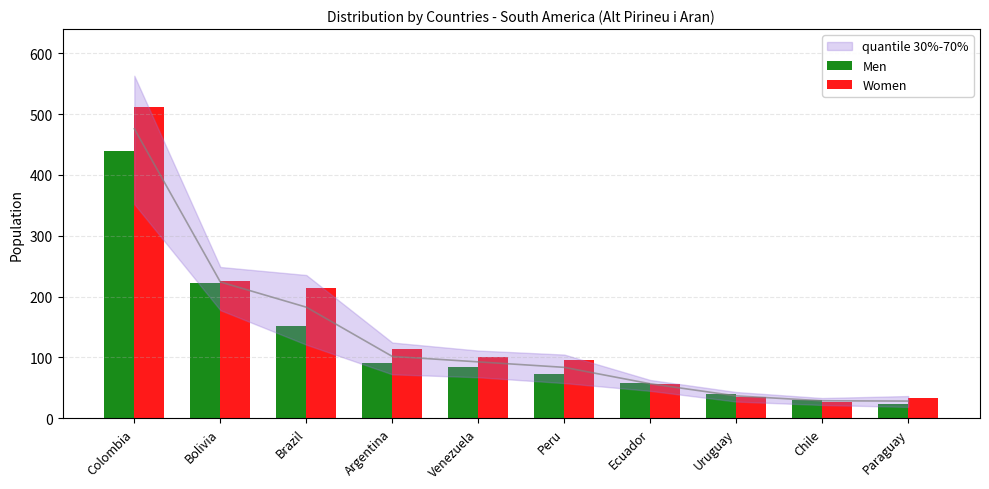

At which category does the chart reach its minimum across all series?

Paraguay